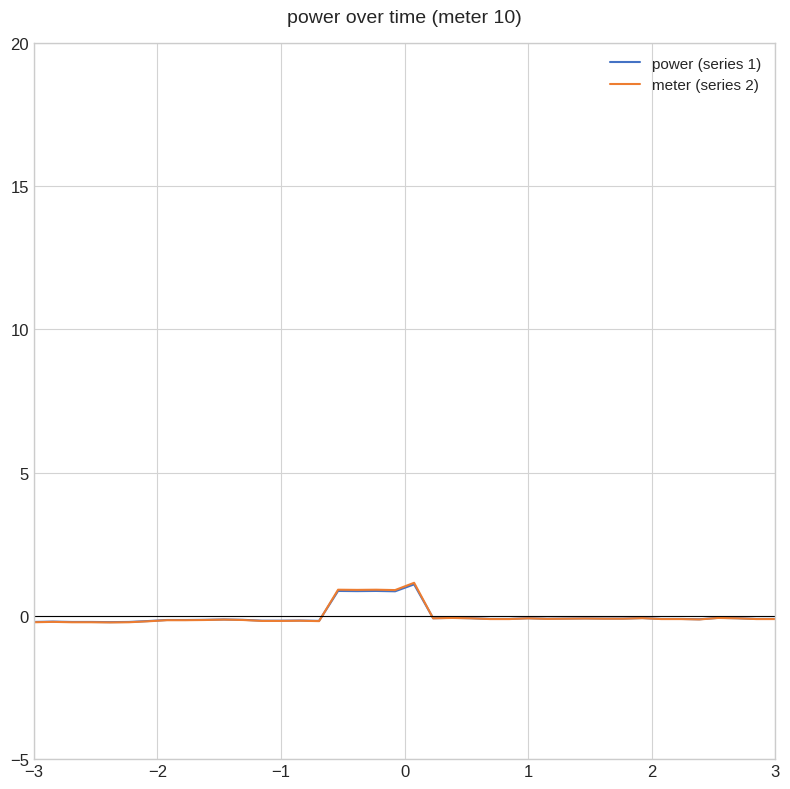

Which series has the widest spread of values?

meter (series 2)